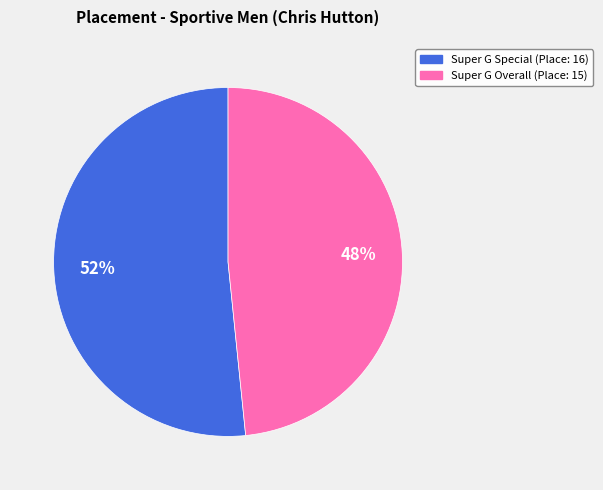

What is the ratio of the value at Super G Special (Place: 16) to the value at Super G Overall (Place: 15)?

1.1